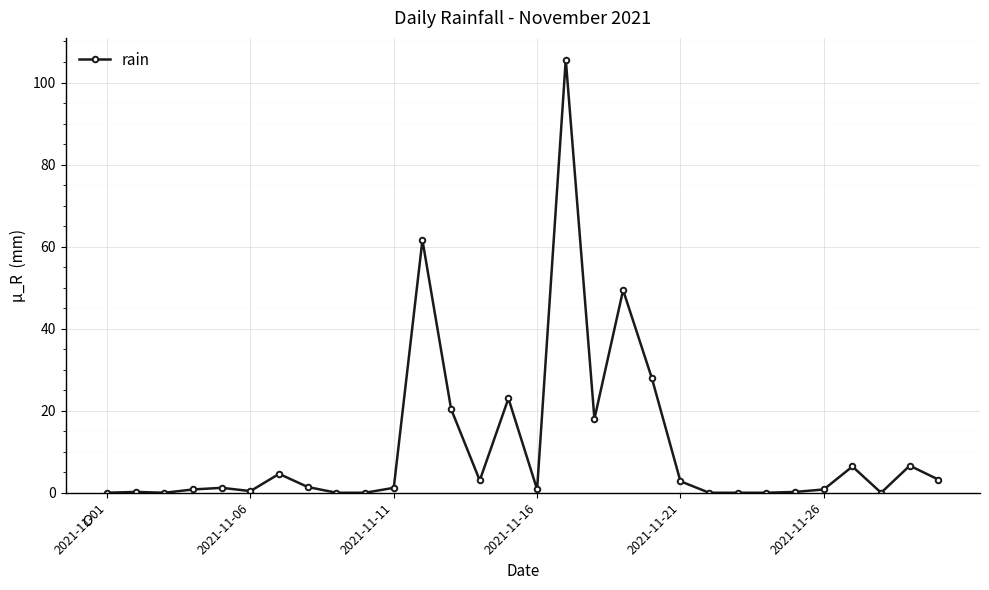

What is the maximum value shown in the chart?

105.6